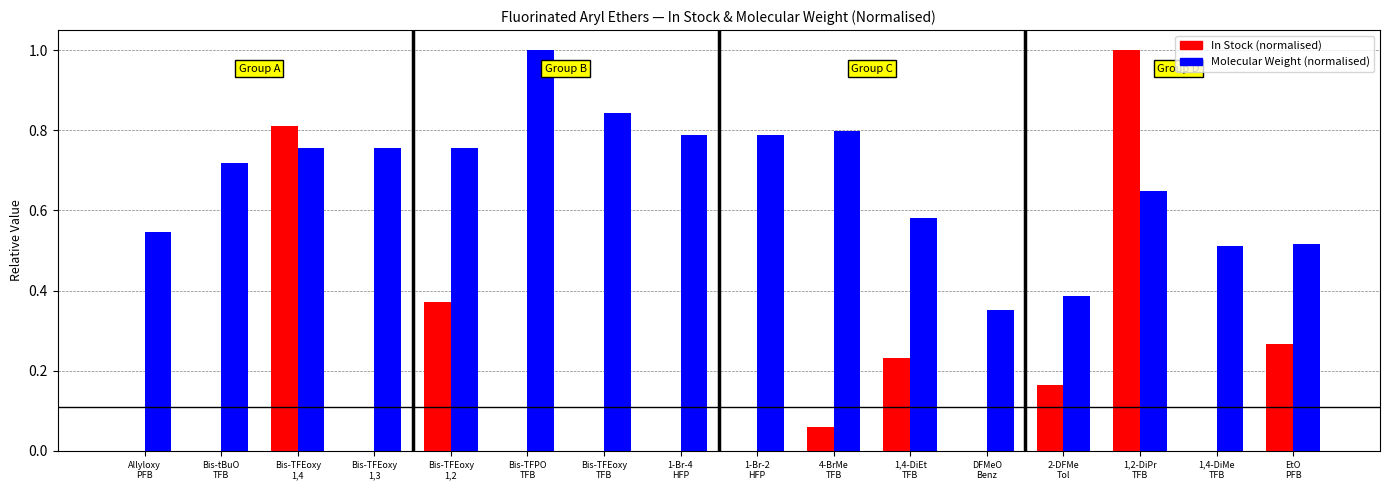

Which series has the widest spread of values?

In Stock (normalised)